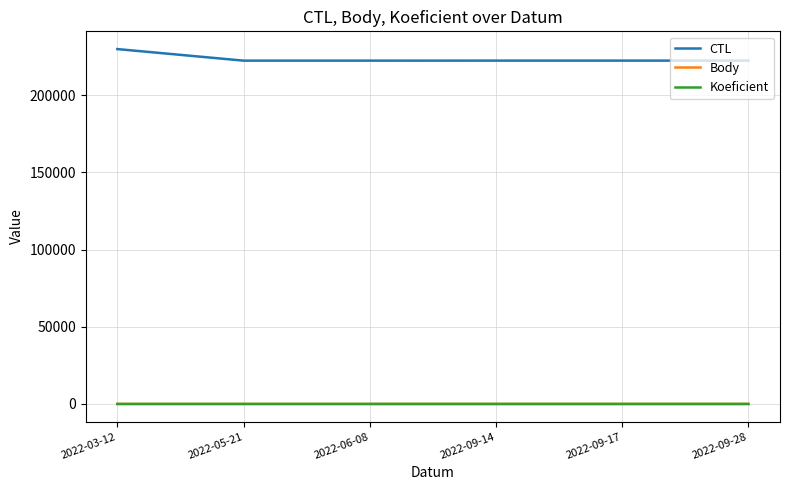

True or false: Body and CTL intersect in this chart.

False